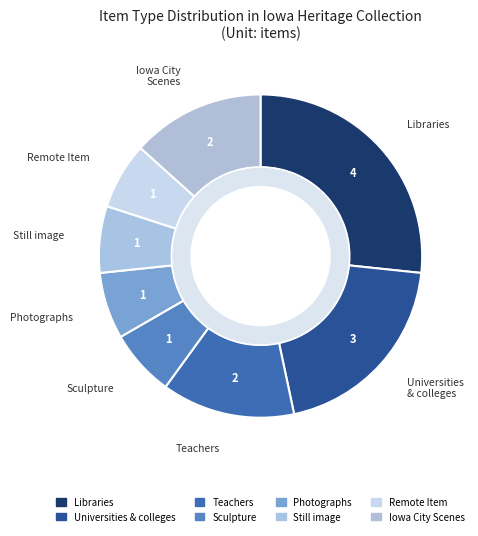

Is there a majority slice in this chart?

No